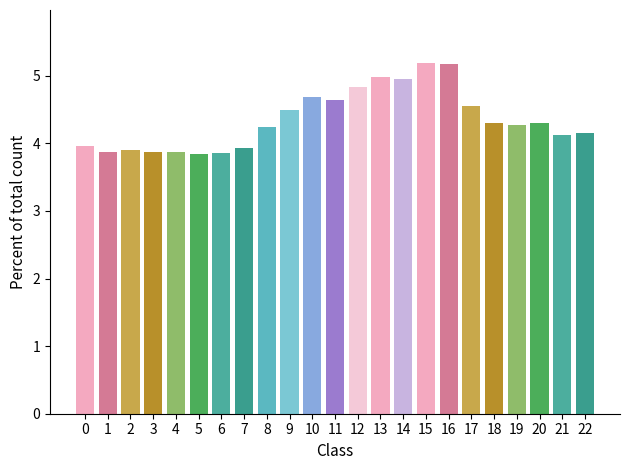

What is the greatest value displayed?

5.2